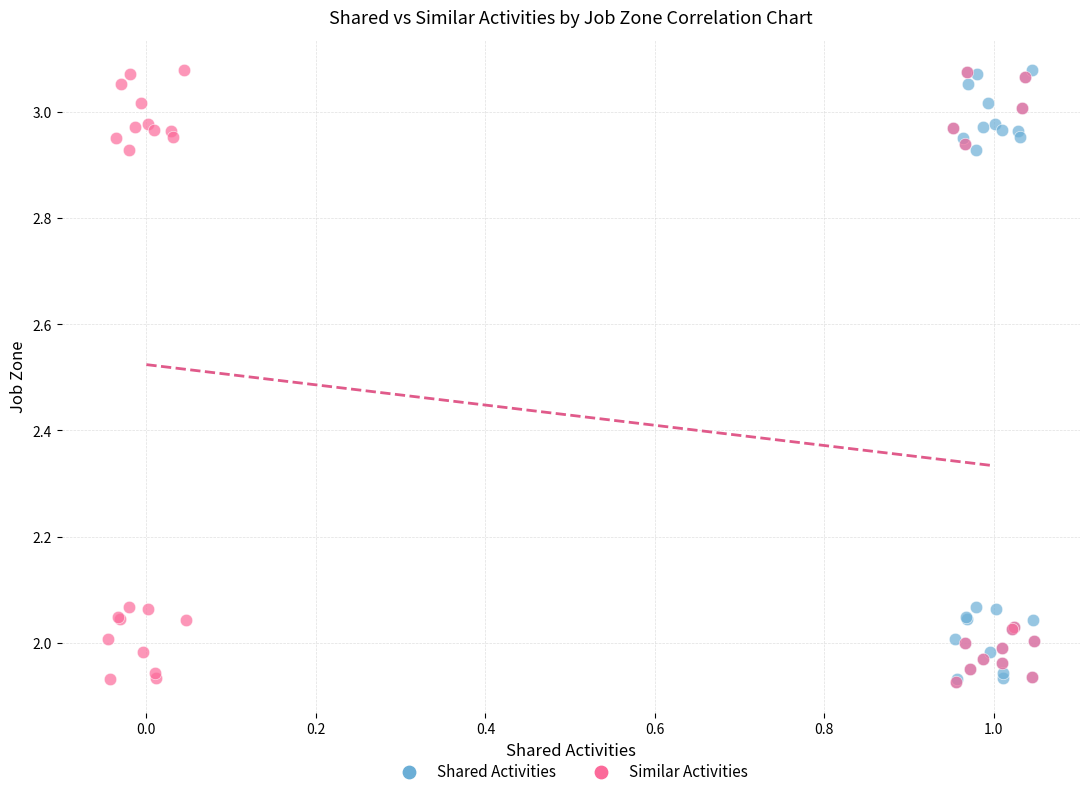

What are all the series names shown in the legend?

Shared Activities, Similar Activities